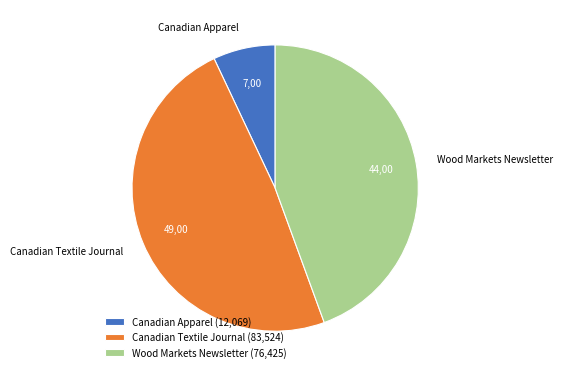

What is the largest slice in the pie chart?

Canadian Textile Journal